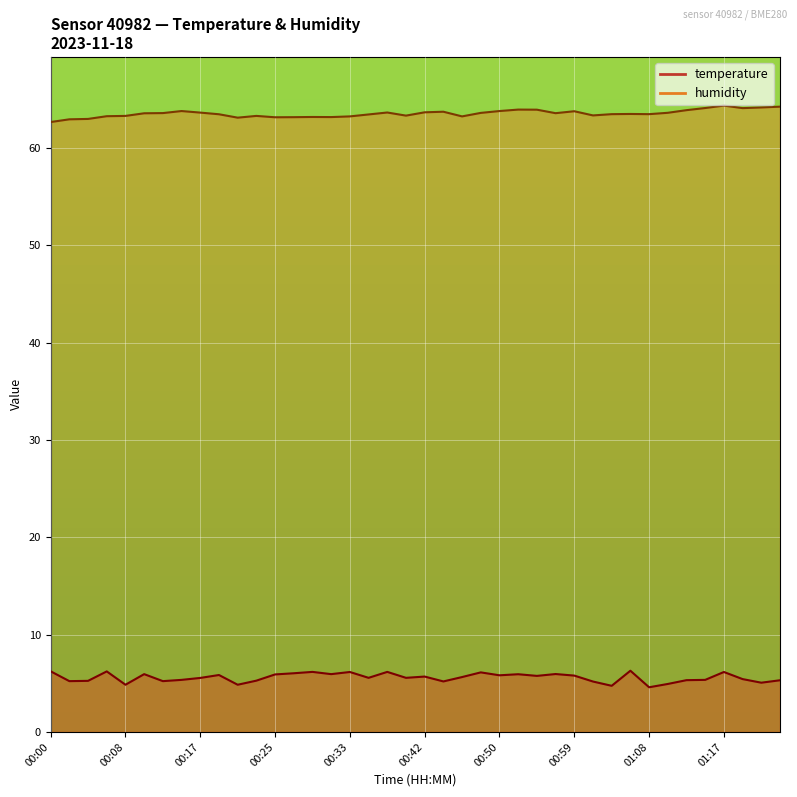

The humidity series shows 17.5 at 00:50. True or false?

False